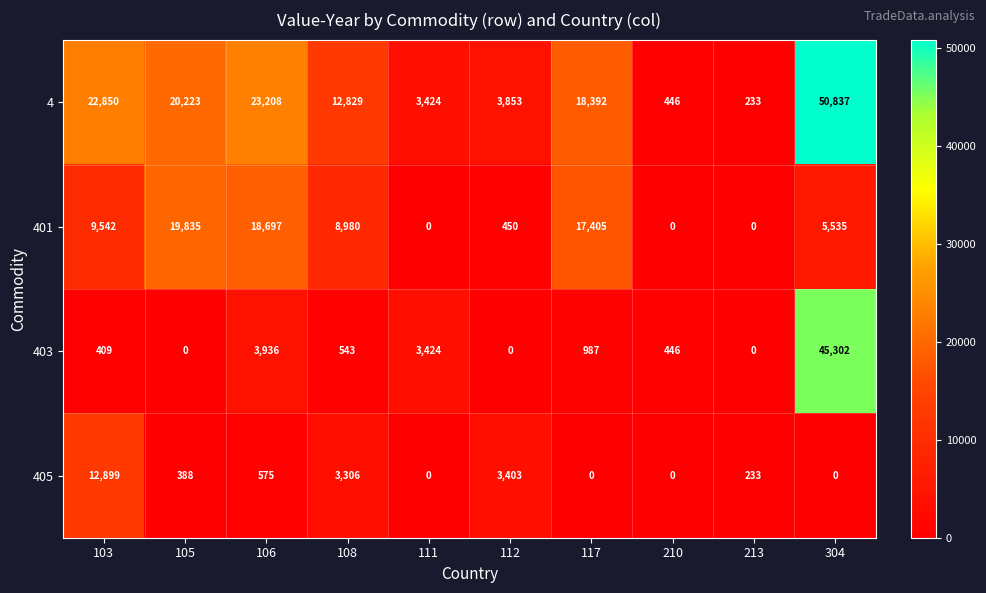

What is the maximum value shown in the chart?

50837